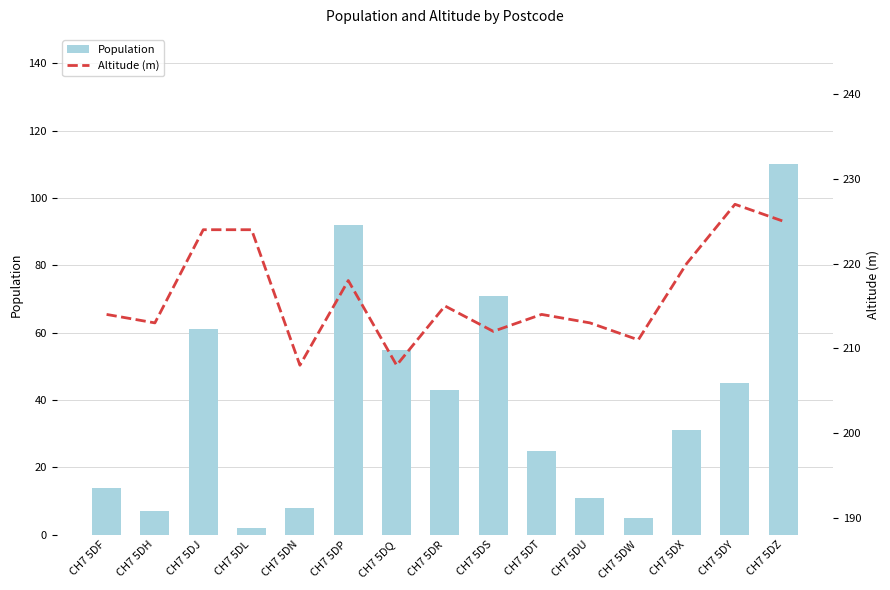

The value of Population at CH7 5DN is 8. True or false?

True